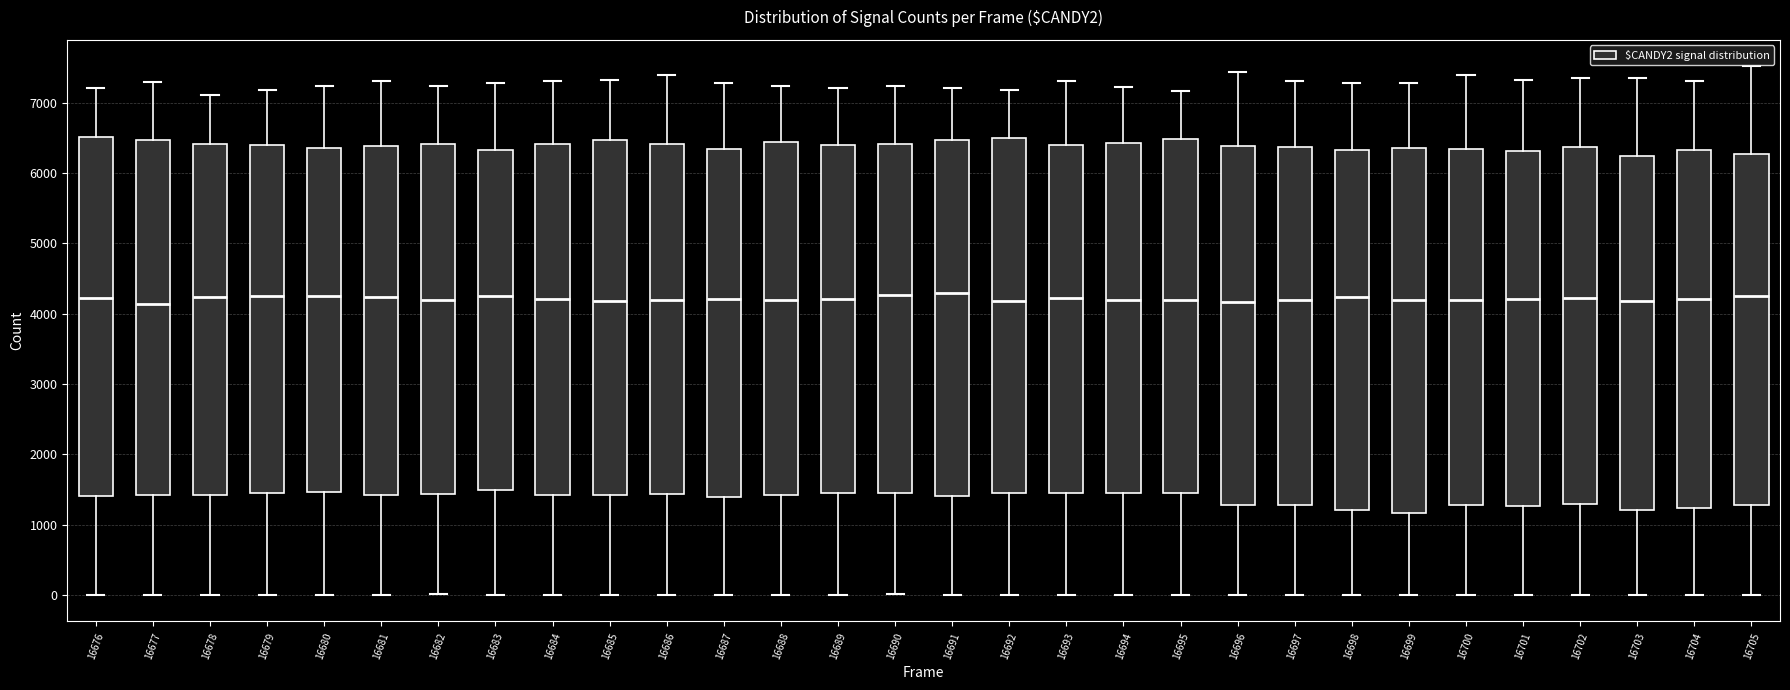

Where is the upper edge of the box at x = 16702 on the y-axis? The values are not printed on the chart, so give them approximately, as read against the axis.

6400